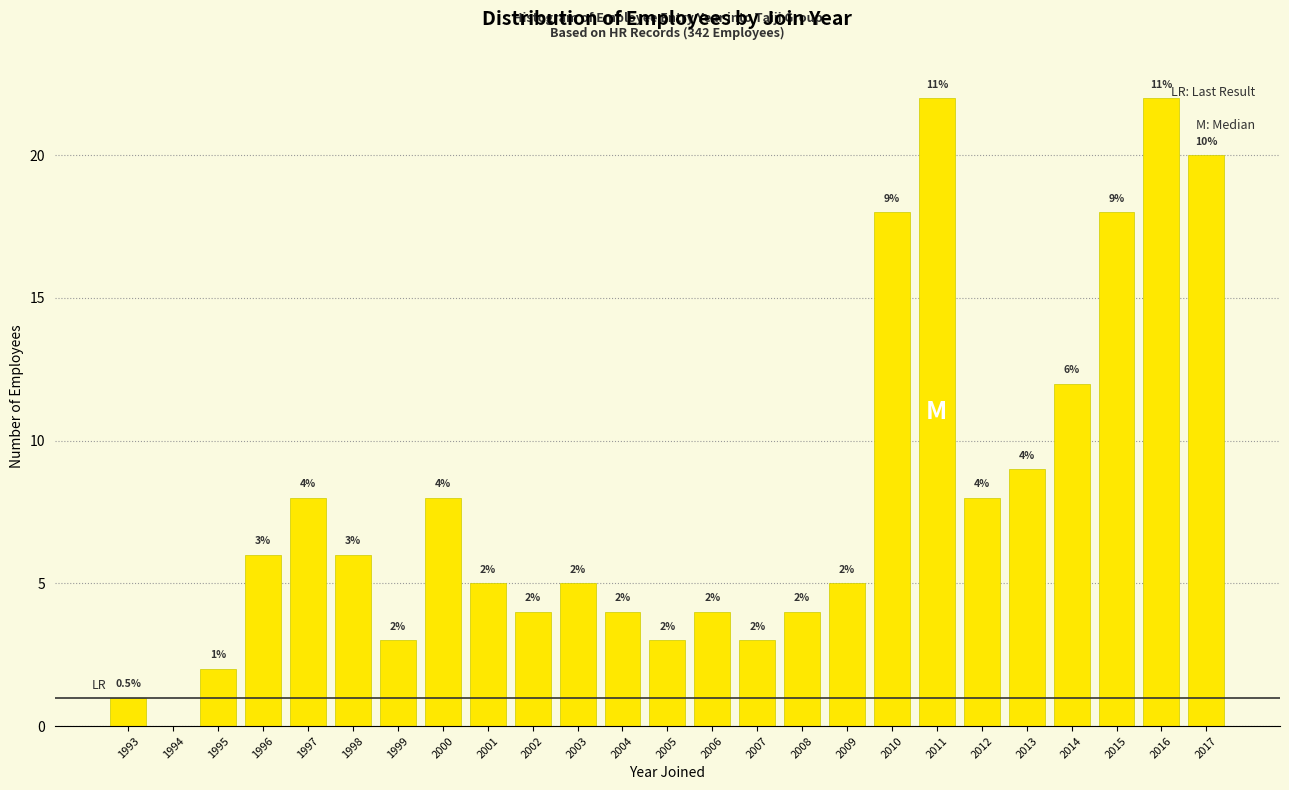

Reading left to right, extract all data points from this chart.

1993=1	1994=0	1995=2	1996=6	1997=8	1998=6	1999=3	2000=8	2001=5	2002=4	2003=5	2004=4	2005=3	2006=4	2007=3	2008=4	2009=5	2010=18	2011=22	2012=8	2013=9	2014=12	2015=18	2016=22	2017=20